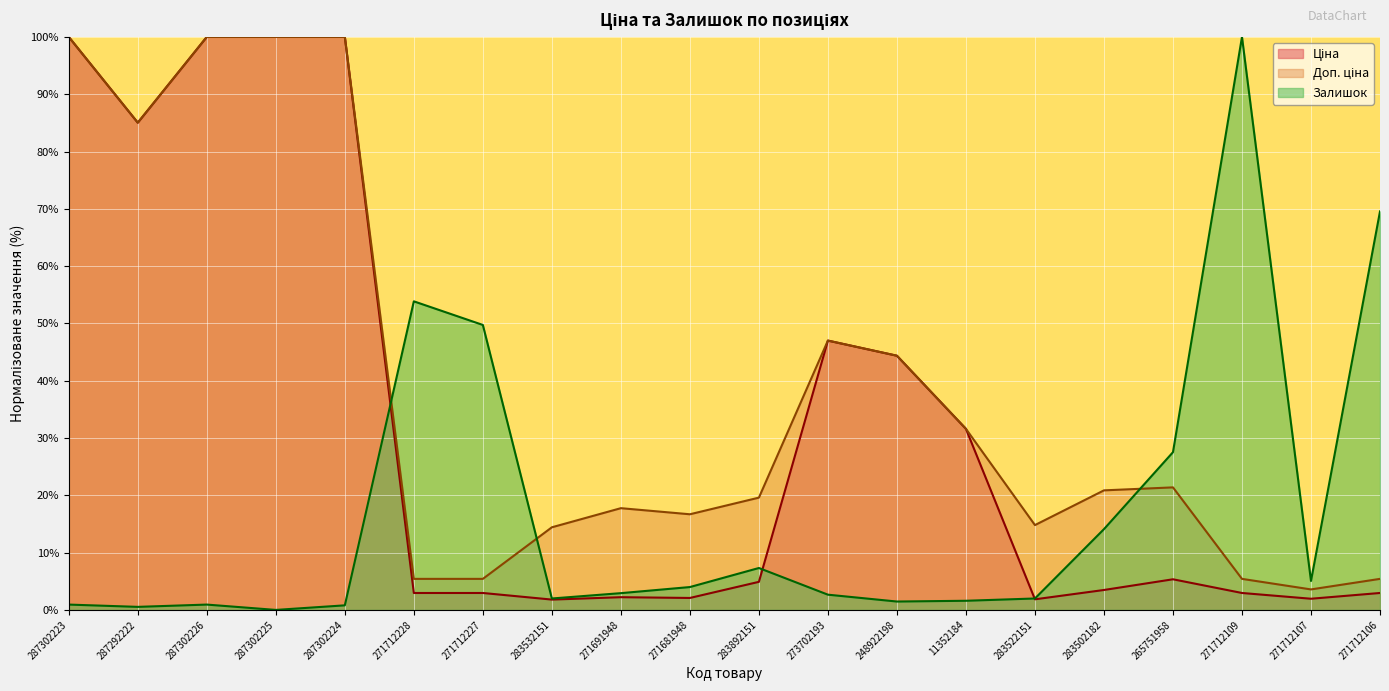

Where is the first local maximum for Доп. ціна?

271691948